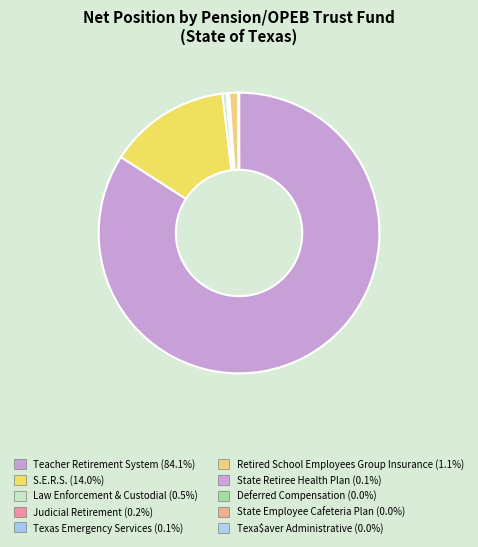

Count the number of slices in the pie.

10